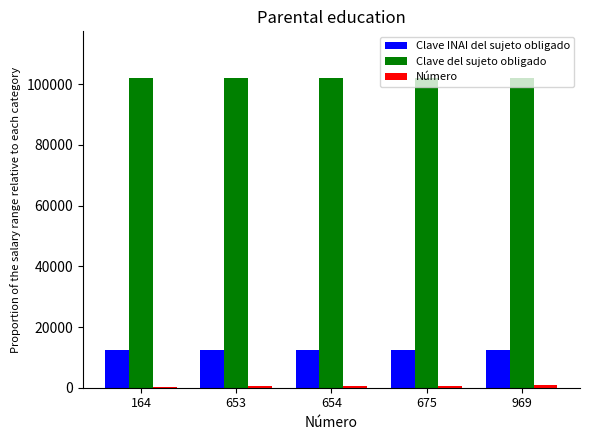

Are the bars horizontal?

No